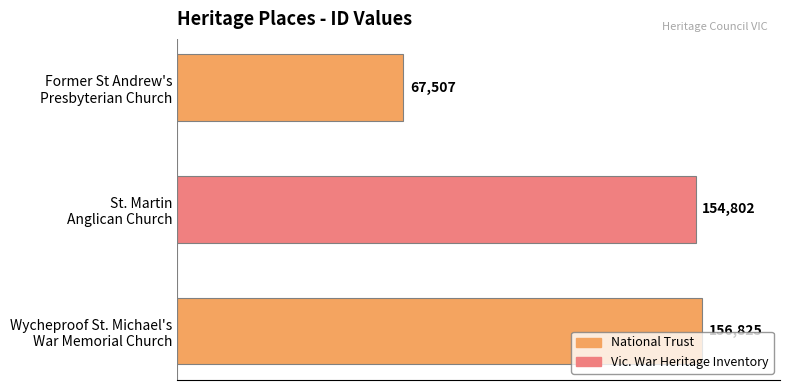

How many values are below 154802?

1